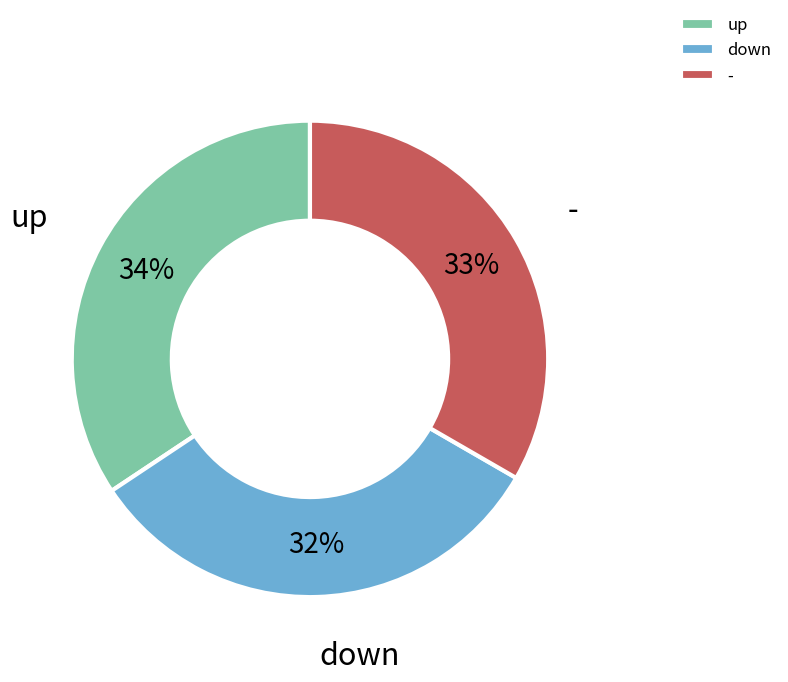

Count the number of slices in the pie.

3